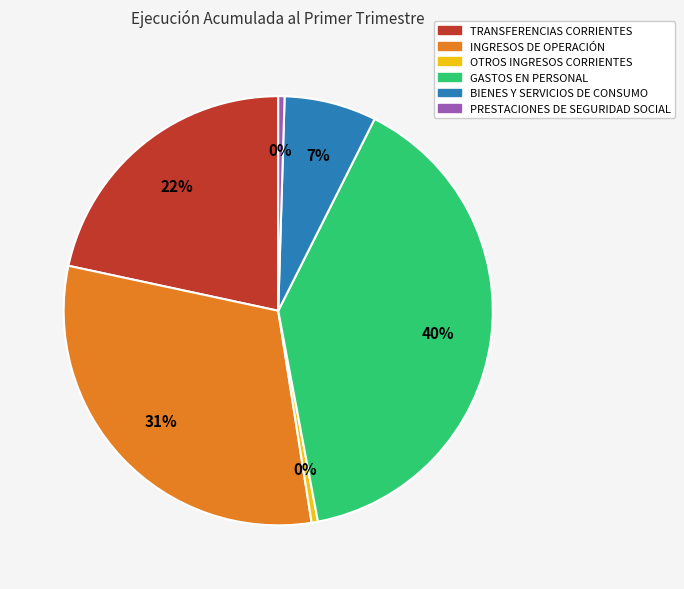

To the nearest percent, what is the average slice percentage?

17%